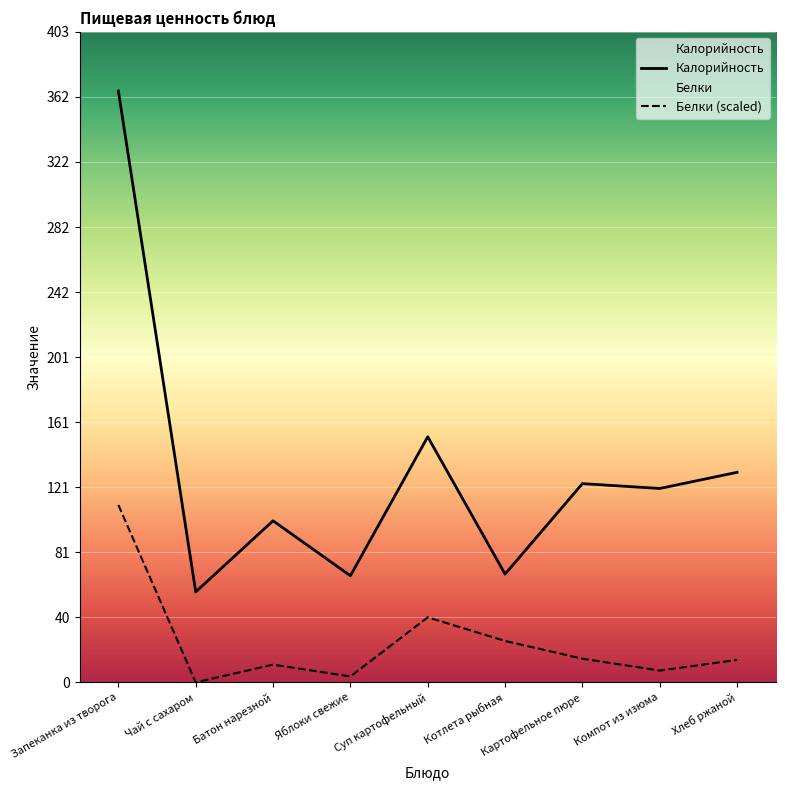

How many categories are shown in the chart?

9